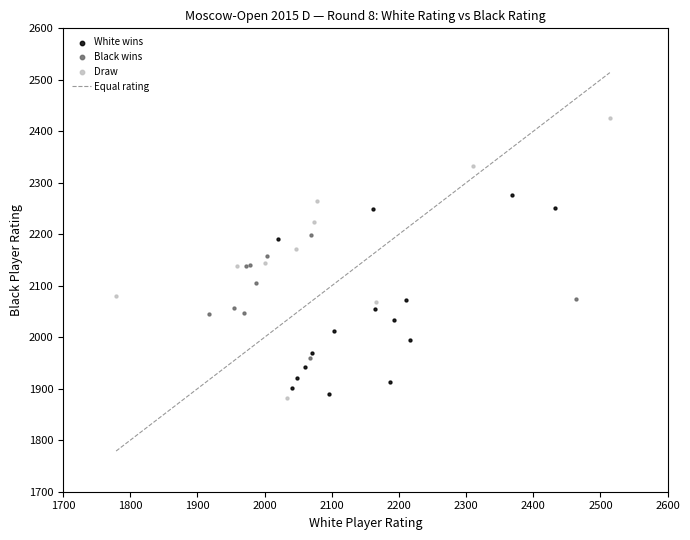

Which series has the widest spread of Y values?

Draw